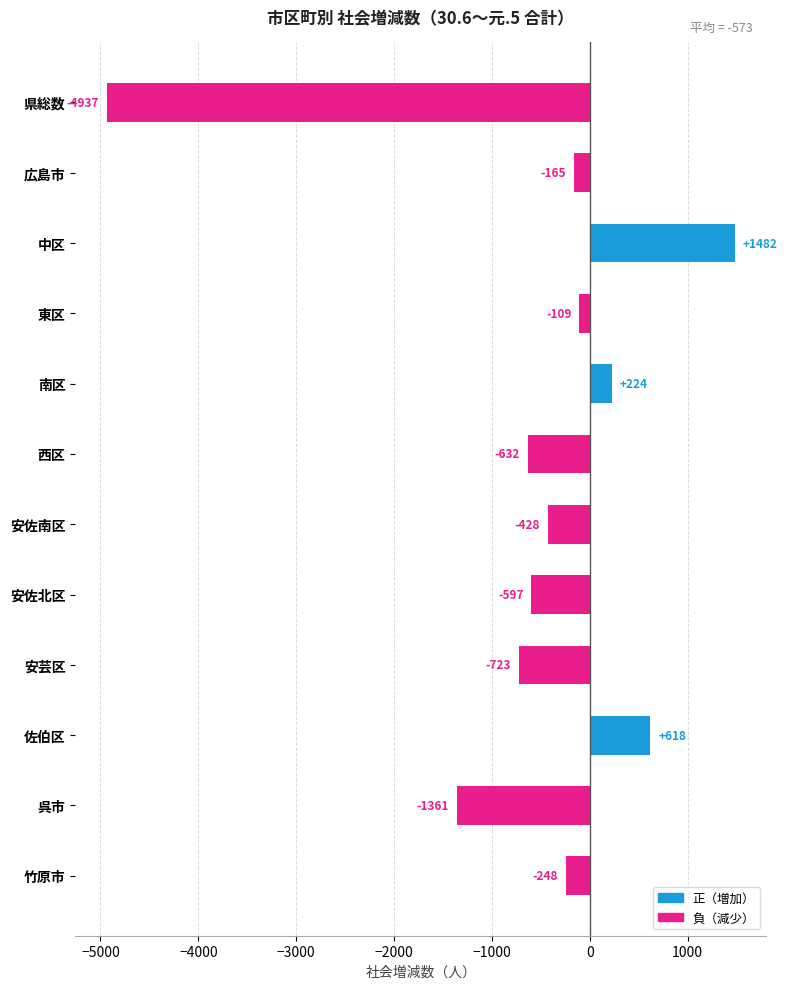

Rank the categories by value from highest to lowest.

中区, 佐伯区, 南区, 東区, 広島市, 竹原市, 安佐南区, 安佐北区, 西区, 安芸区, 呉市, 県総数